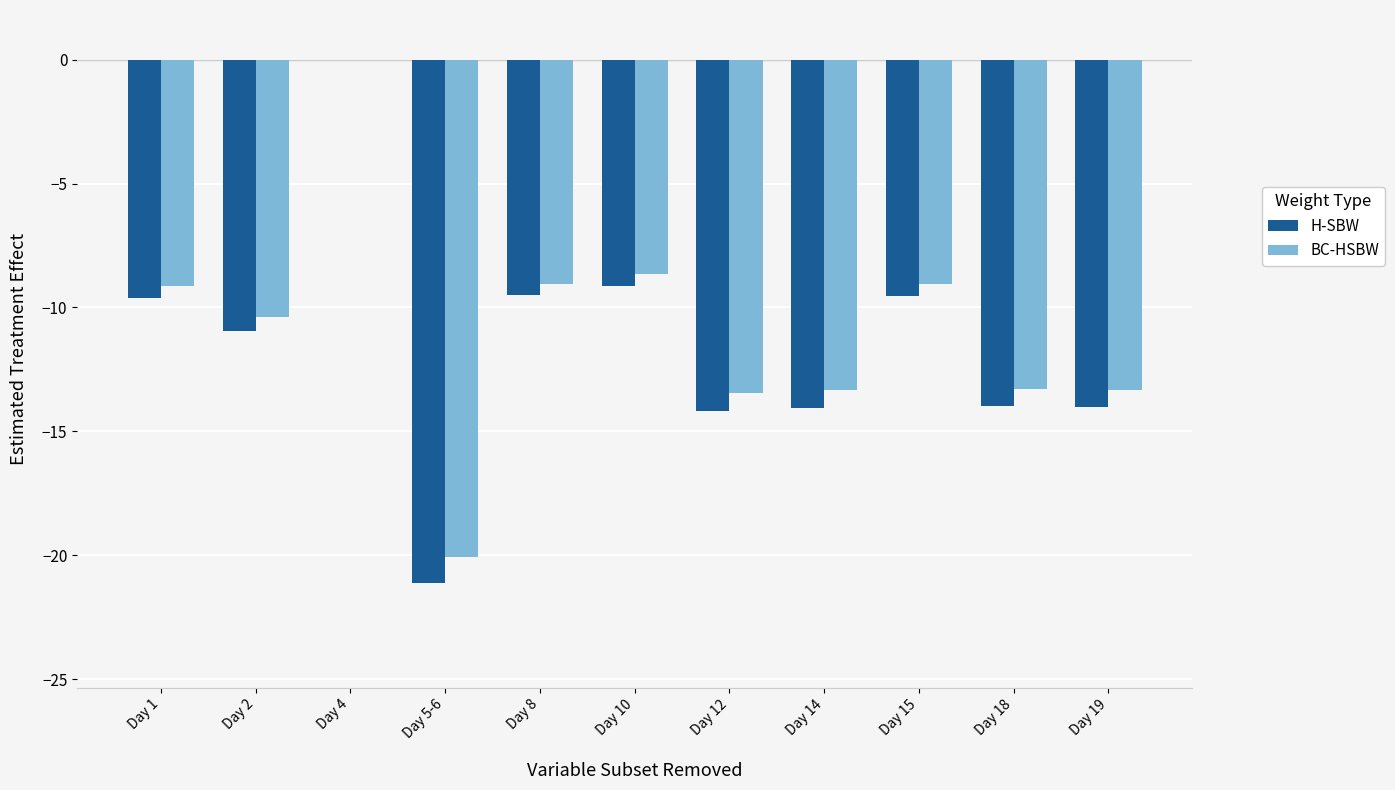

The BC-HSBW series shows -13.5 at Day 12. True or false?

True